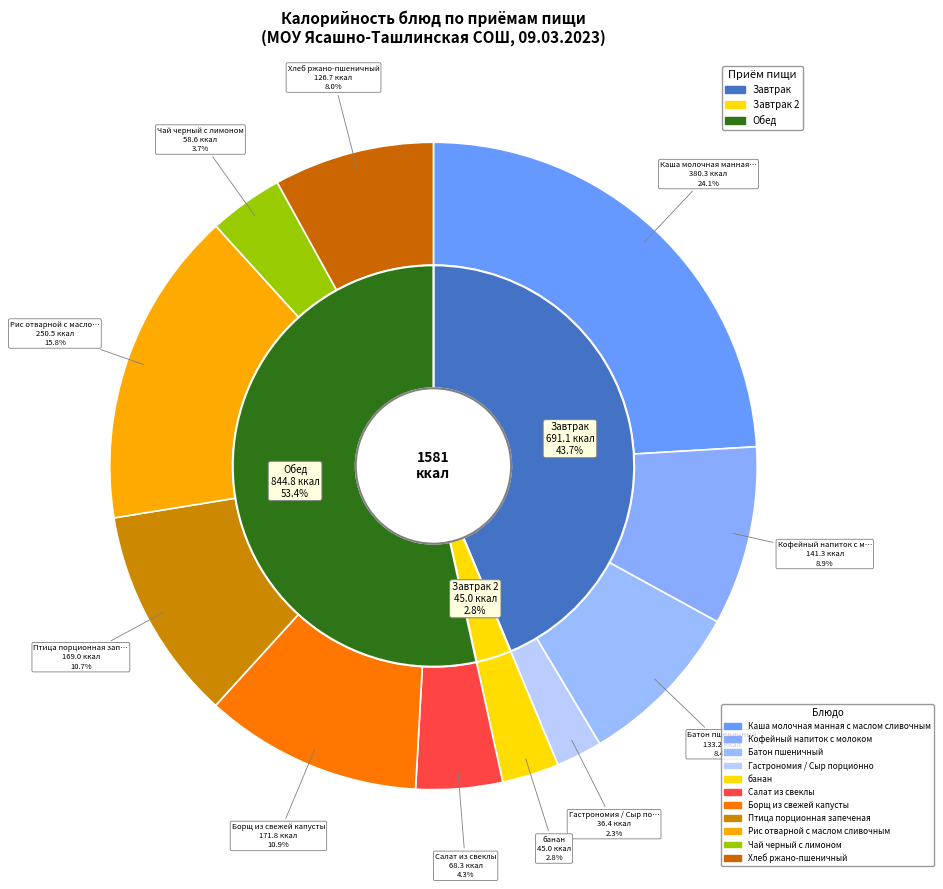

Is it true that Хлеб ржано-пшеничный is 8% of the pie?

True